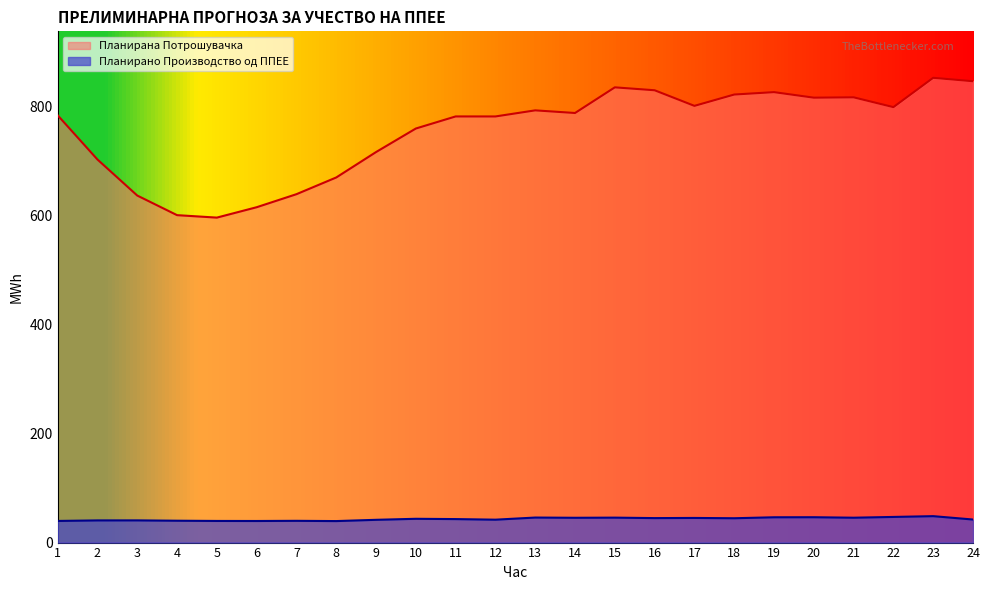

List the series in order of their overall mean, highest first.

Планирана Потрошувачка, Планирано Производство од ППЕЕ